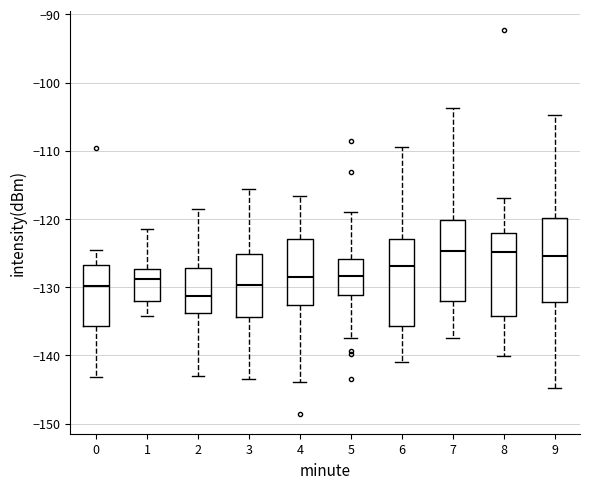

Where is the lower edge of the box at x = 7 on the y-axis? The values are not printed on the chart, so give them approximately, as read against the axis.

-132